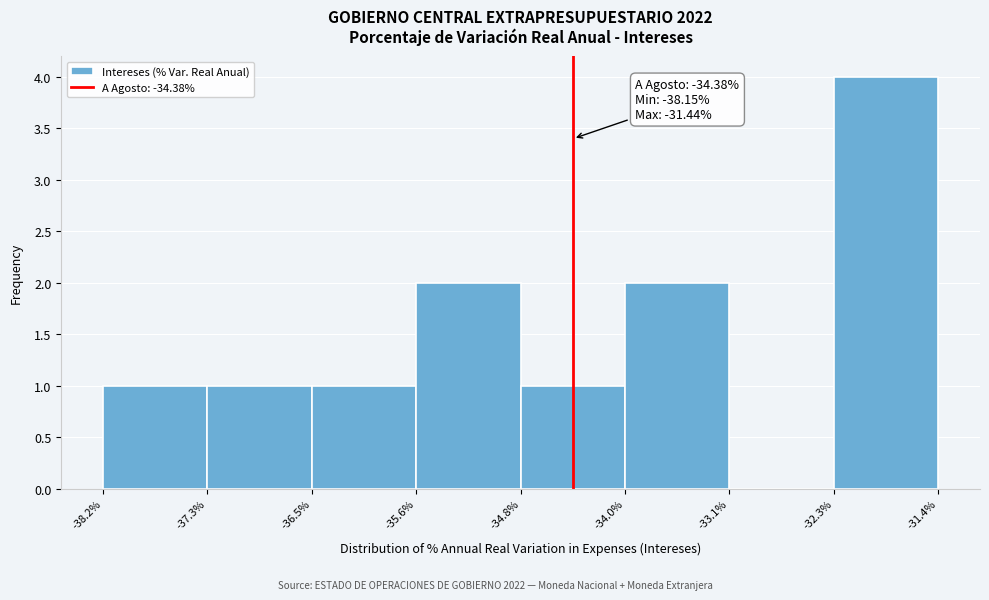

Which range on the x-axis has the tallest bar?

-32.3% to -31.4%